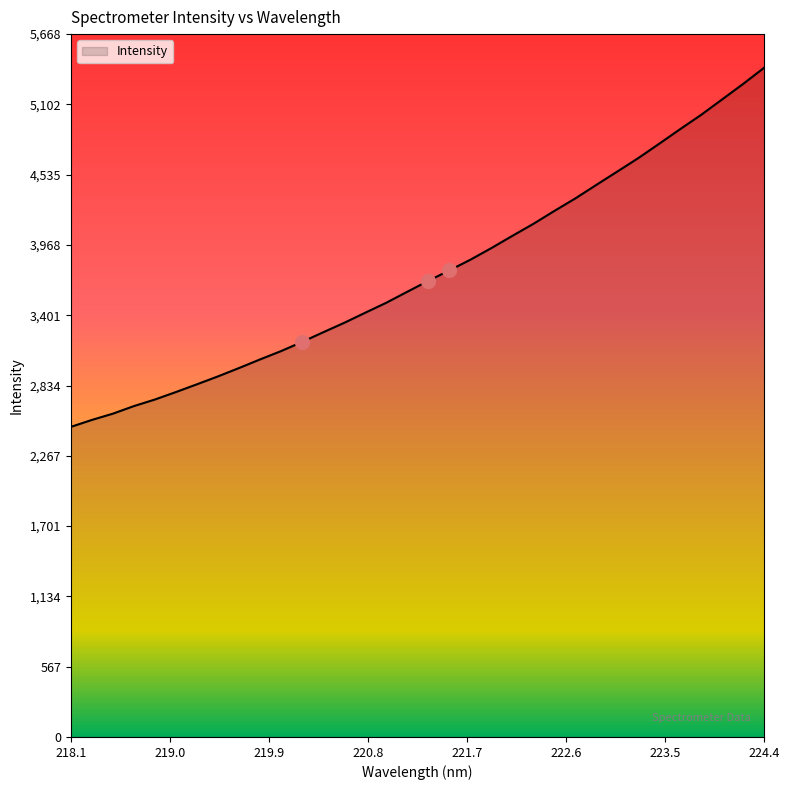

What is the minimum value for Intensity?

2500.6